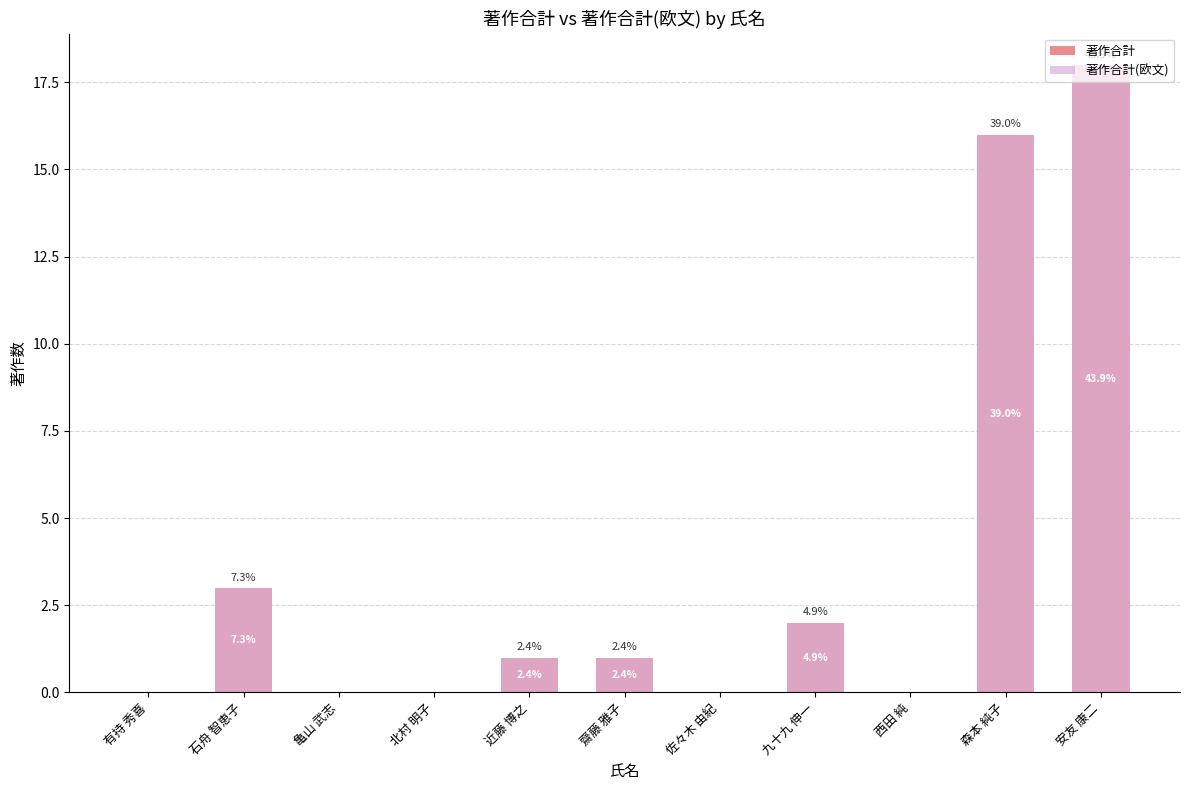

Is the value of 著作合計(欧文) at 西田 純 greater than the value of 著作合計 at 有持 秀喜?

No